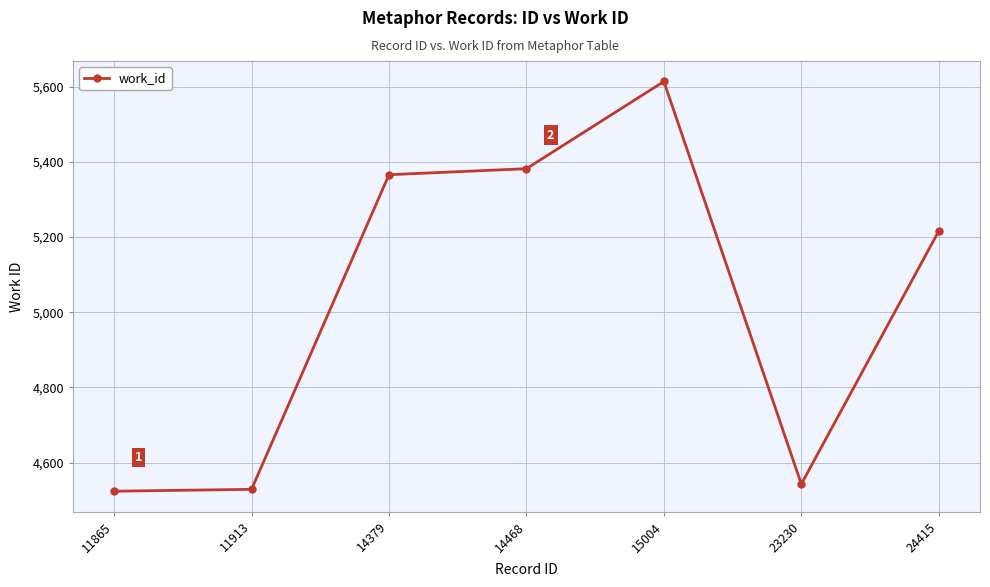

Is it true that the value at 24415 is 8518?

False